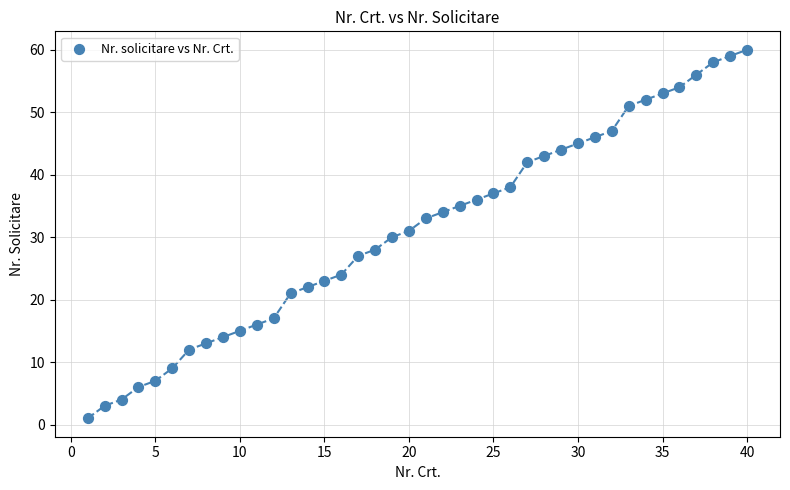

What is the range of Y values (max minus min)?

59